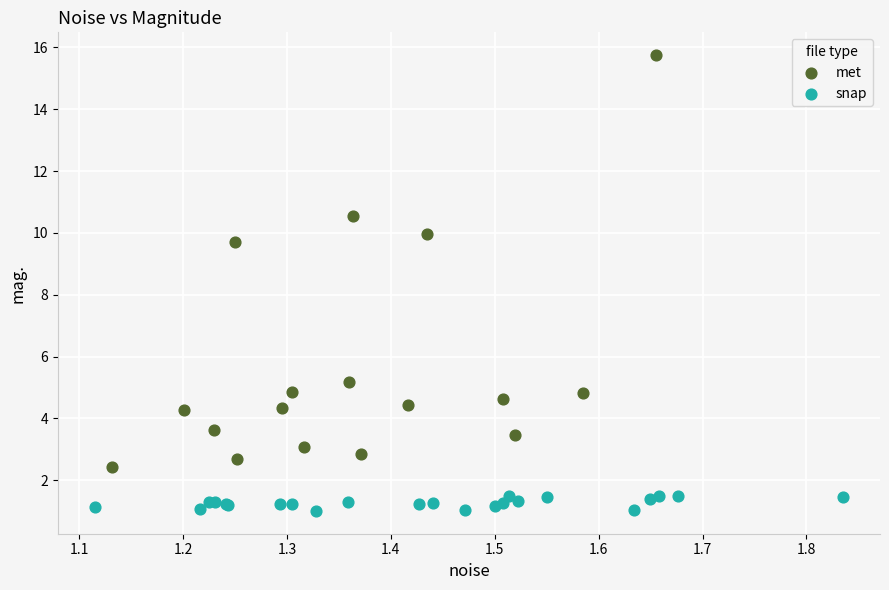

Which series contains the lowest Y value?

snap